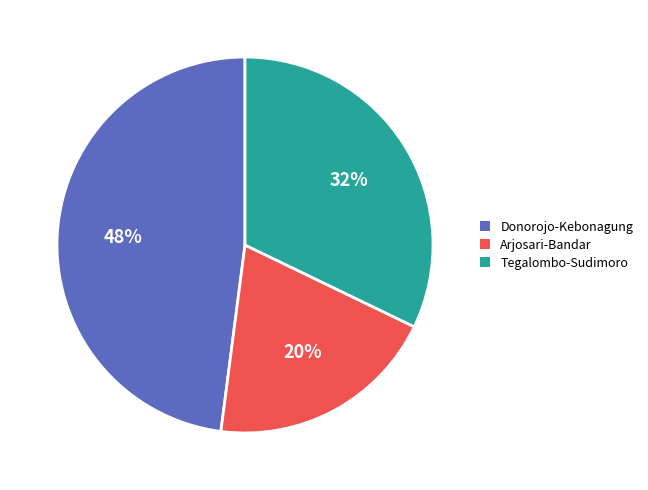

To the nearest percent, what is the average slice percentage?

33%